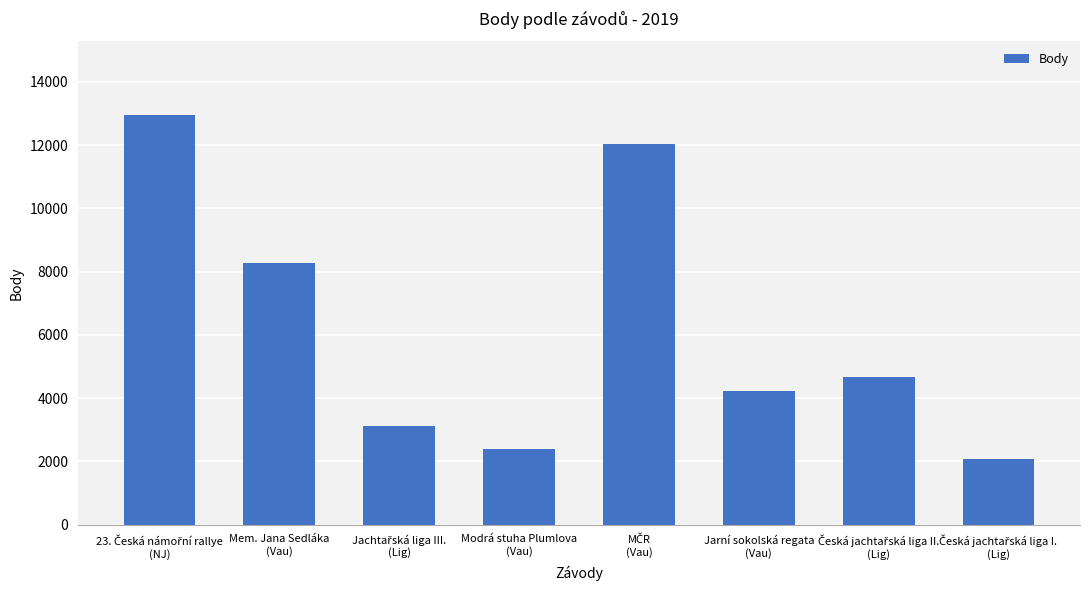

What is the maximum value shown in the chart?

12945